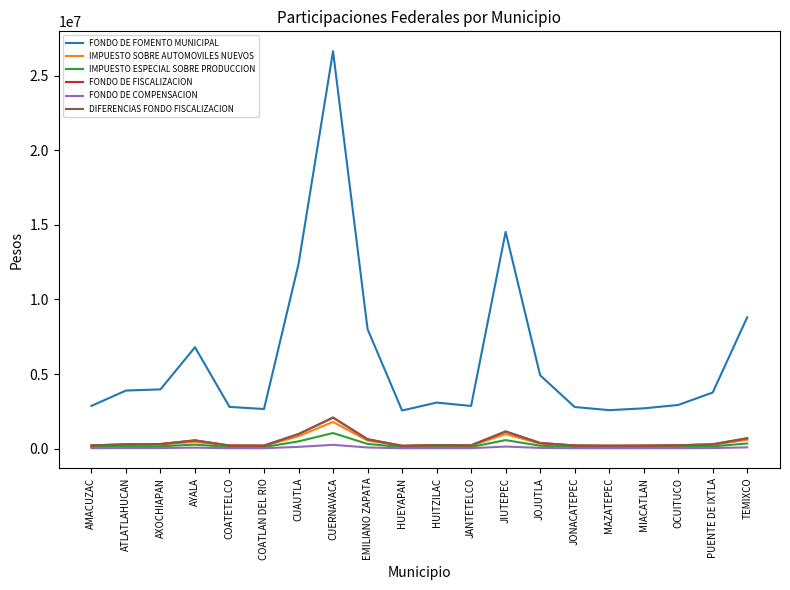

What is the spread (max minus min) of values at PUENTE DE IXTLA?

3724270